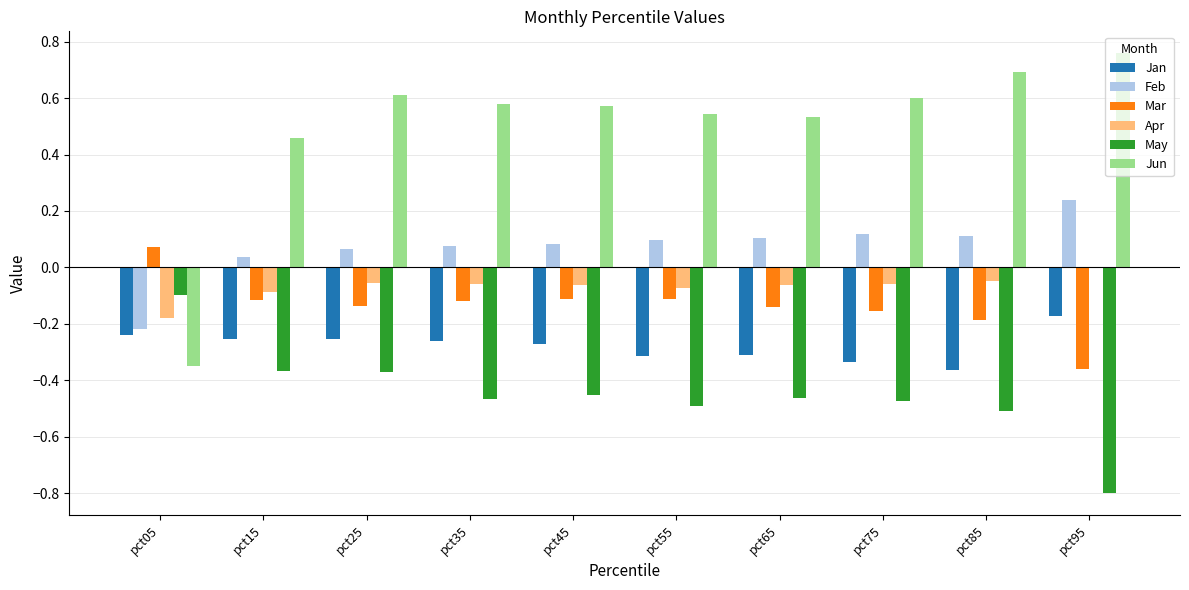

At which label is Jan closest to 0?

pct95